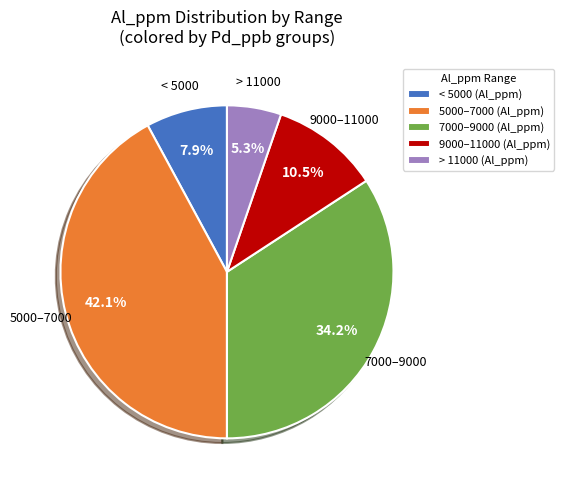

Rank the categories by value from lowest to highest.

> 11000 (Al_ppm), < 5000 (Al_ppm), 9000–11000 (Al_ppm), 7000–9000 (Al_ppm), 5000–7000 (Al_ppm)